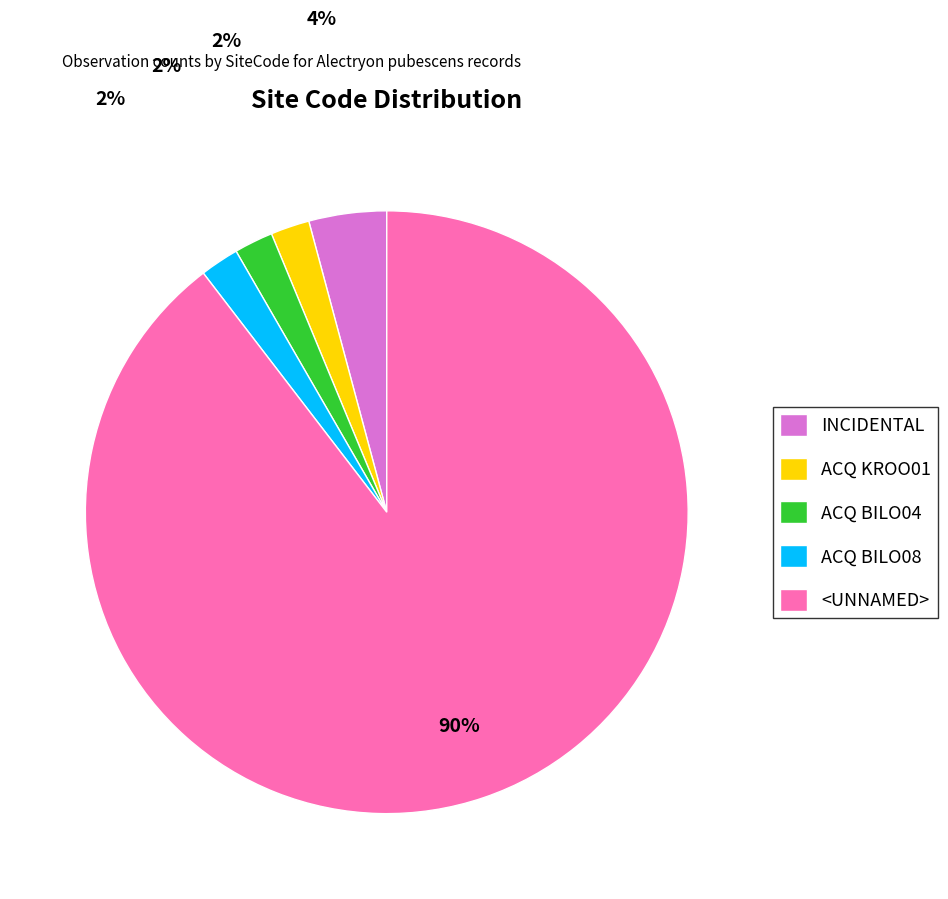

Is it true that INCIDENTAL is 10% of the pie?

False